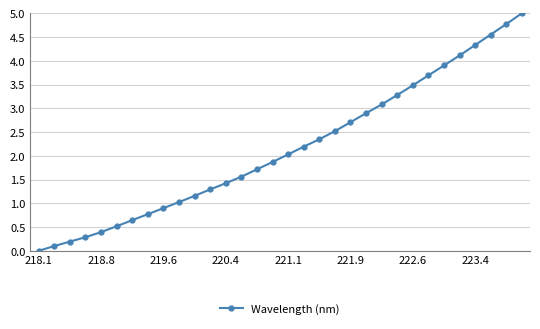

What is the greatest value displayed?

5.0